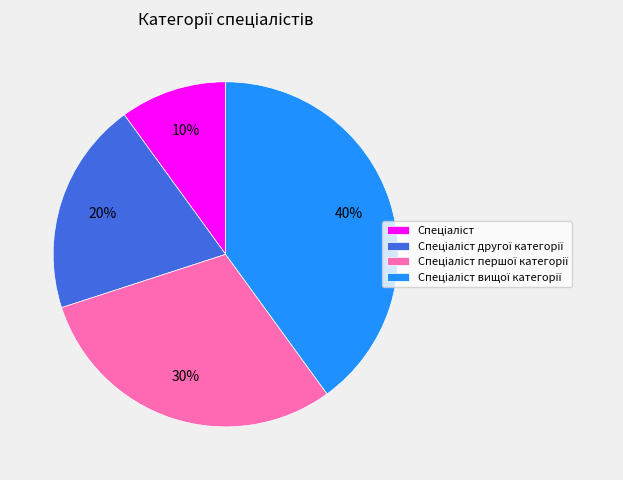

Is there a majority slice in this chart?

No